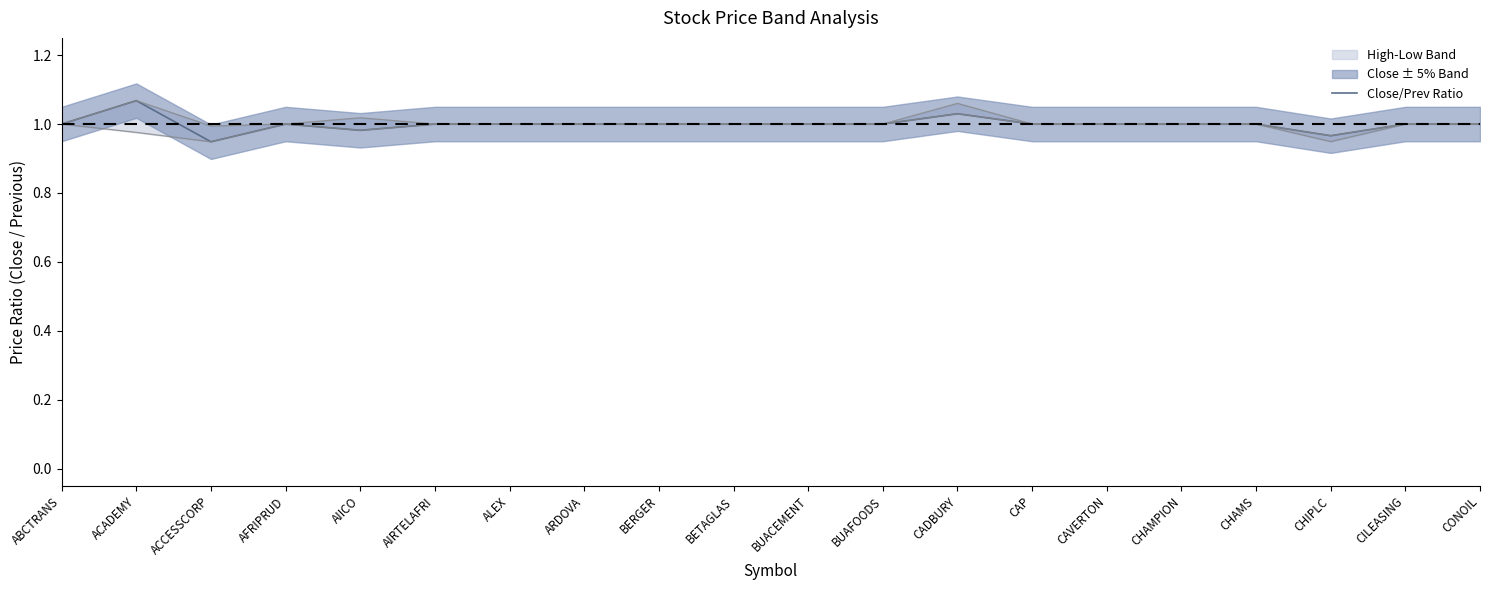

Count the number of categories in the chart.

20